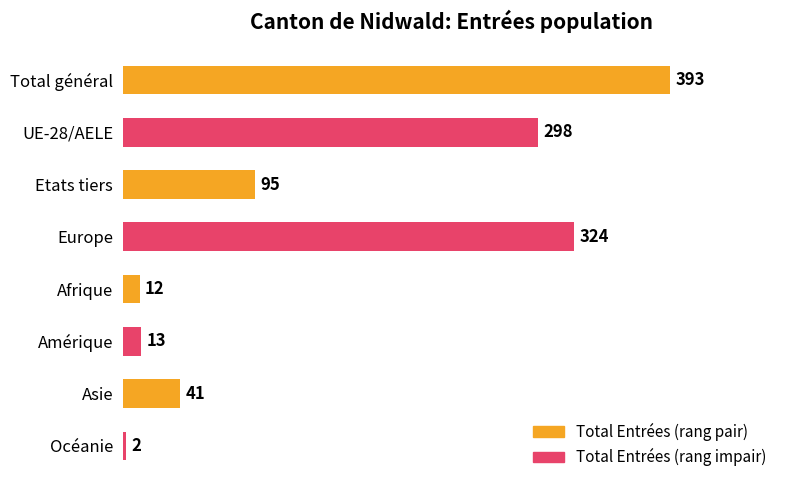

Is it true that the value at Amérique is 13?

True